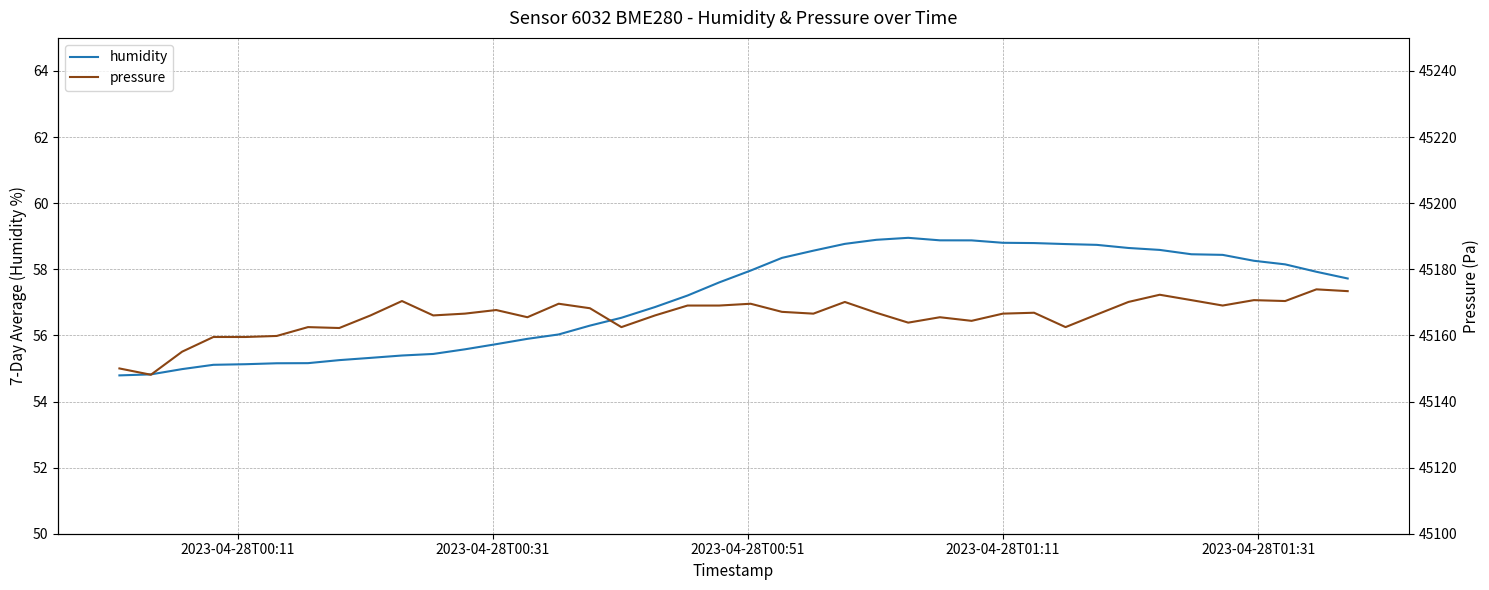

What is the sum of all pressure values?

1806630.1